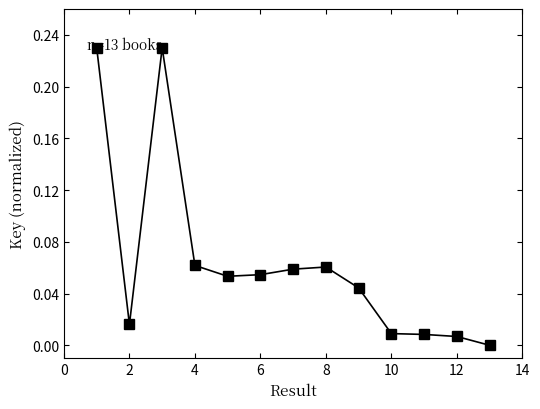

True or false: there are more than 0 points higher than both neighbors.

True